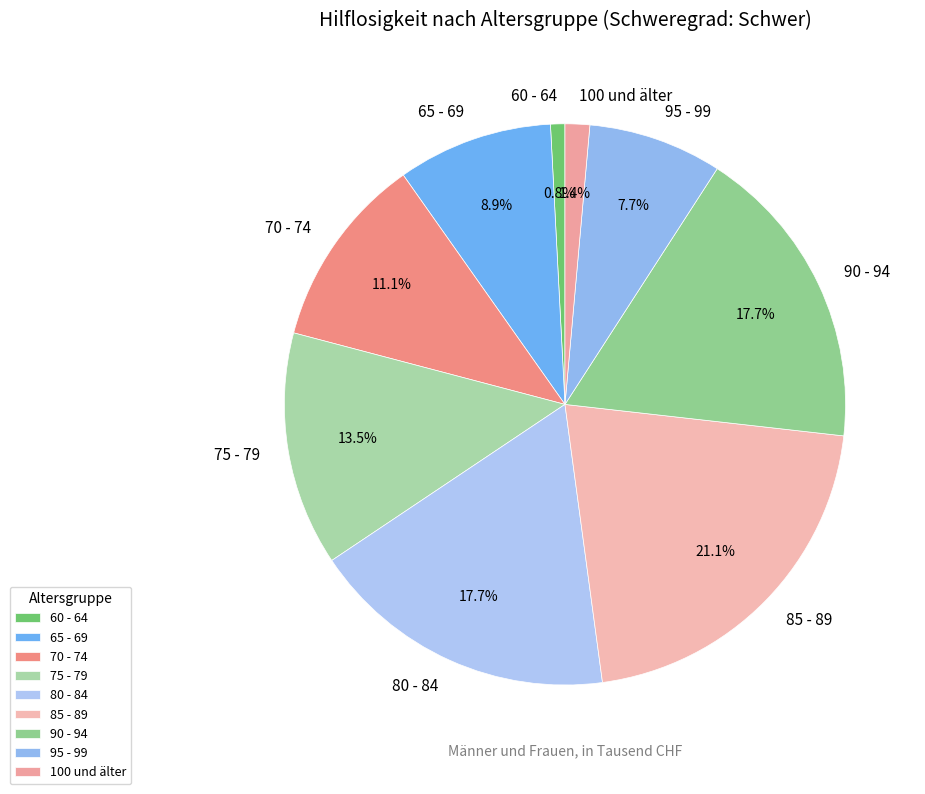

What is the smallest slice in the pie chart?

60 - 64